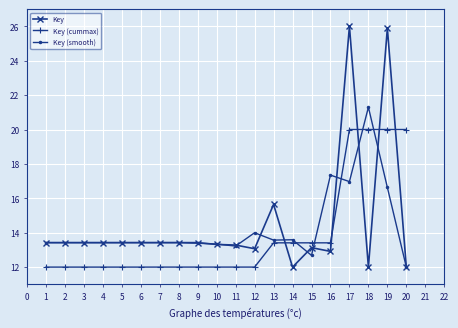

How many categories are shown in the chart?

20